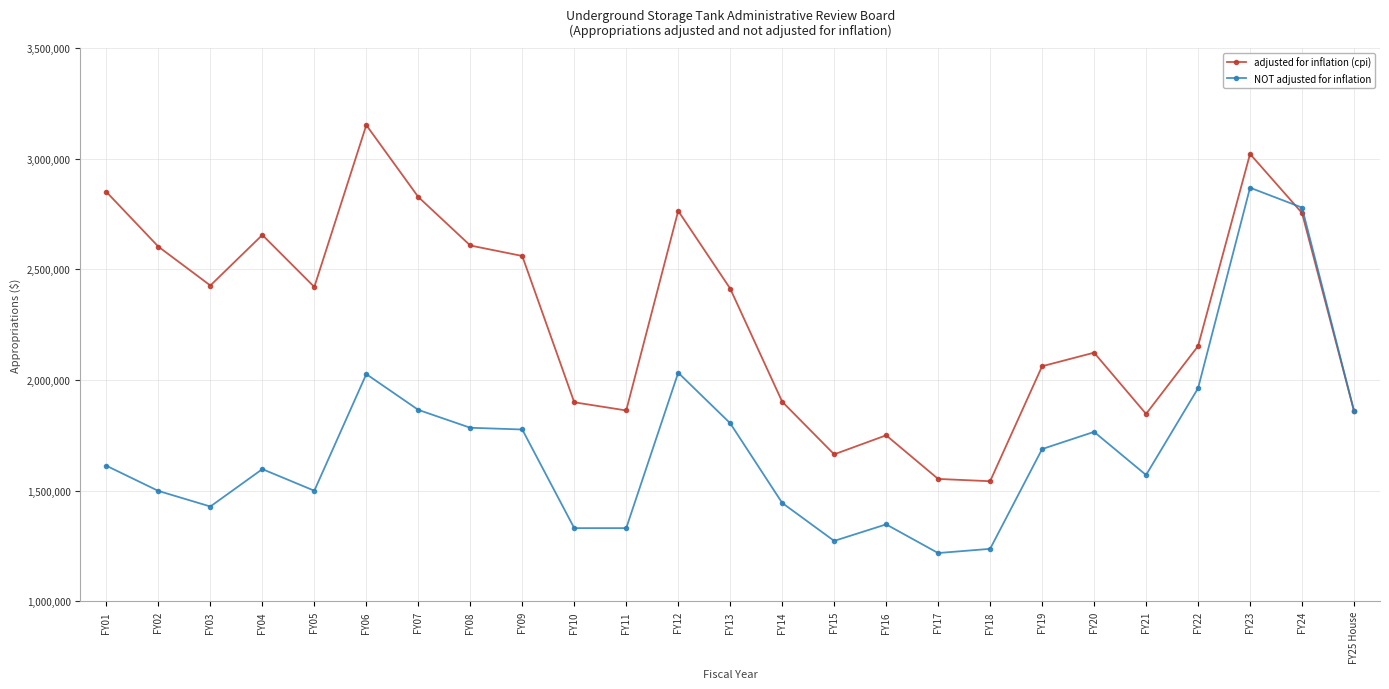

The NOT adjusted for inflation series shows 1075405 at FY23. True or false?

False